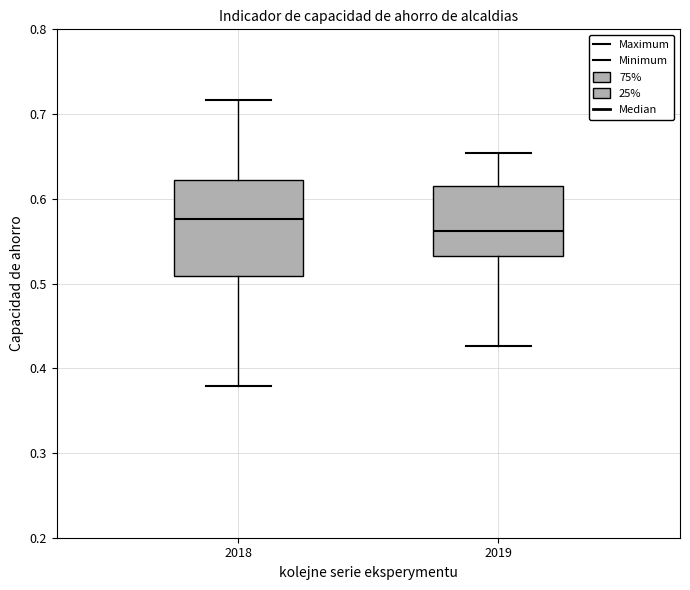

Reading left to right, read every box against the y-axis: the position of its median line, the range the box covers, and the ends of its whiskers. The values are not printed on the chart, so give them approximately, as read against the axis.

2018: median 0.58, box 0.51 to 0.62, whiskers 0.38 to 0.72
2019: median 0.56, box 0.53 to 0.61, whiskers 0.43 to 0.65